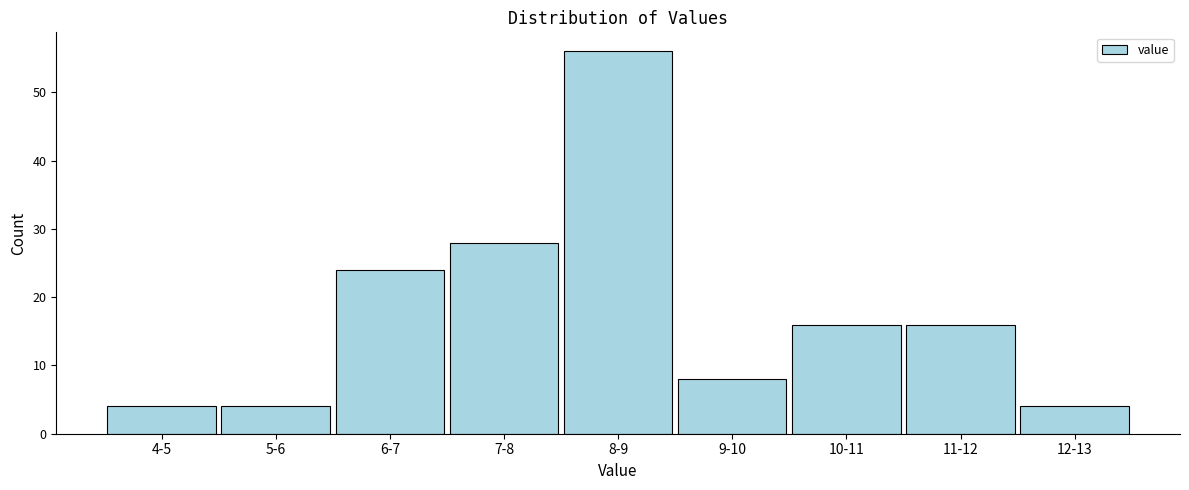

Reading right to left, transcribe all the data shown in this chart.

4	16	16	8	56	28	24	4	4